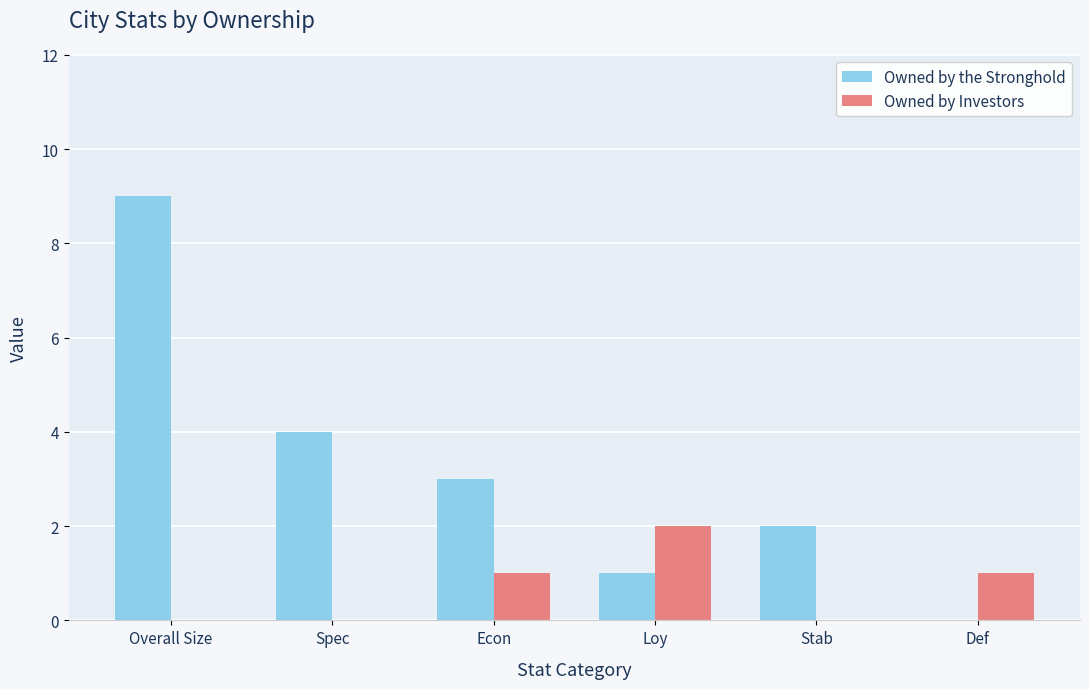

What are all the series names shown in the legend?

Owned by the Stronghold, Owned by Investors